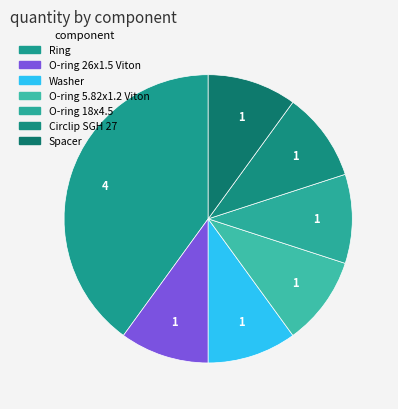

How many slices are in this pie chart?

7